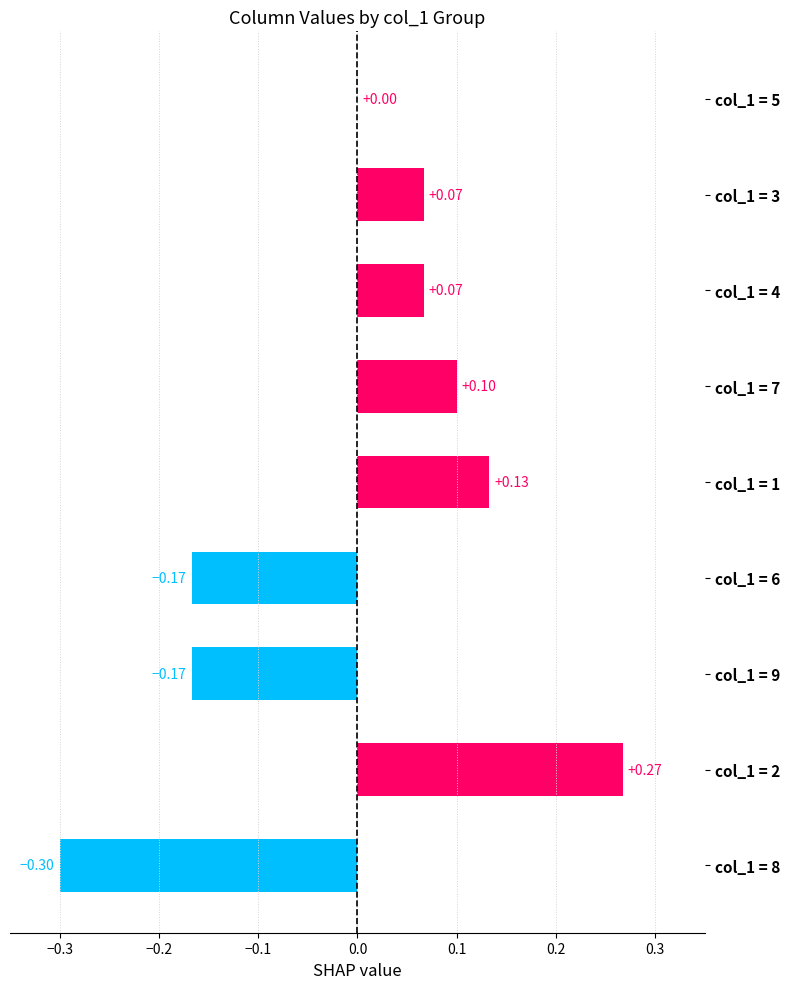

How many series are shown in this chart?

1